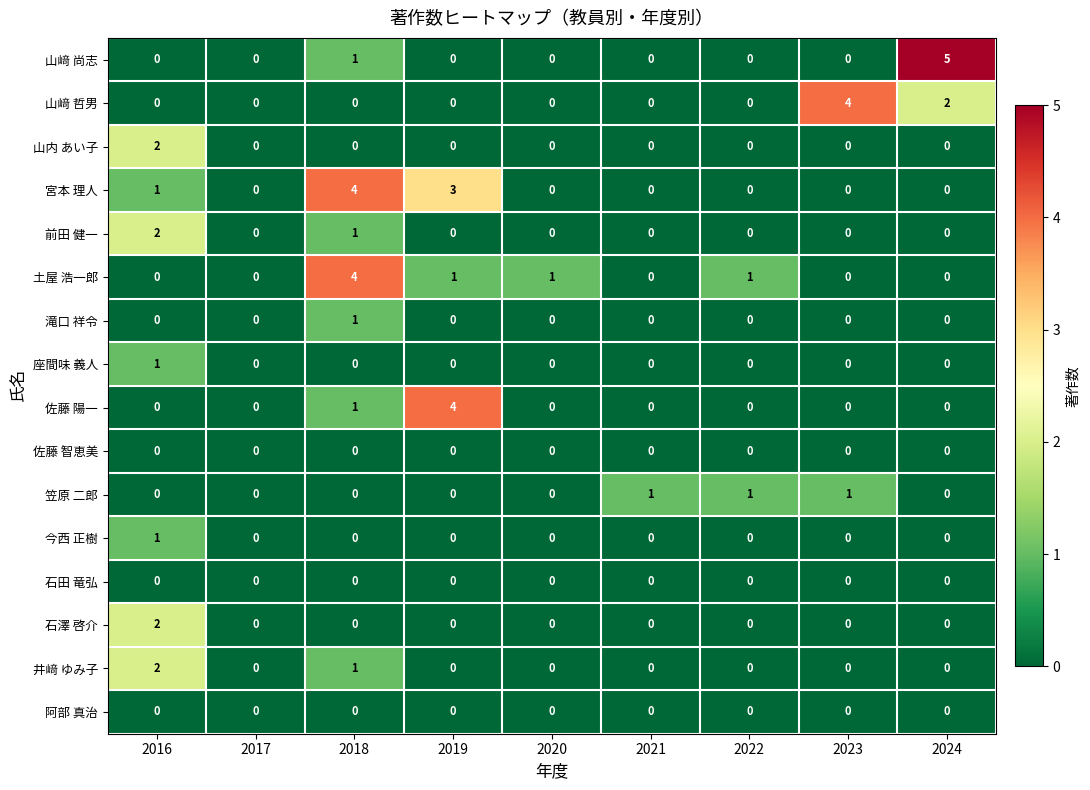

Which series changed the most between 2022 and 2024?

山﨑 尚志